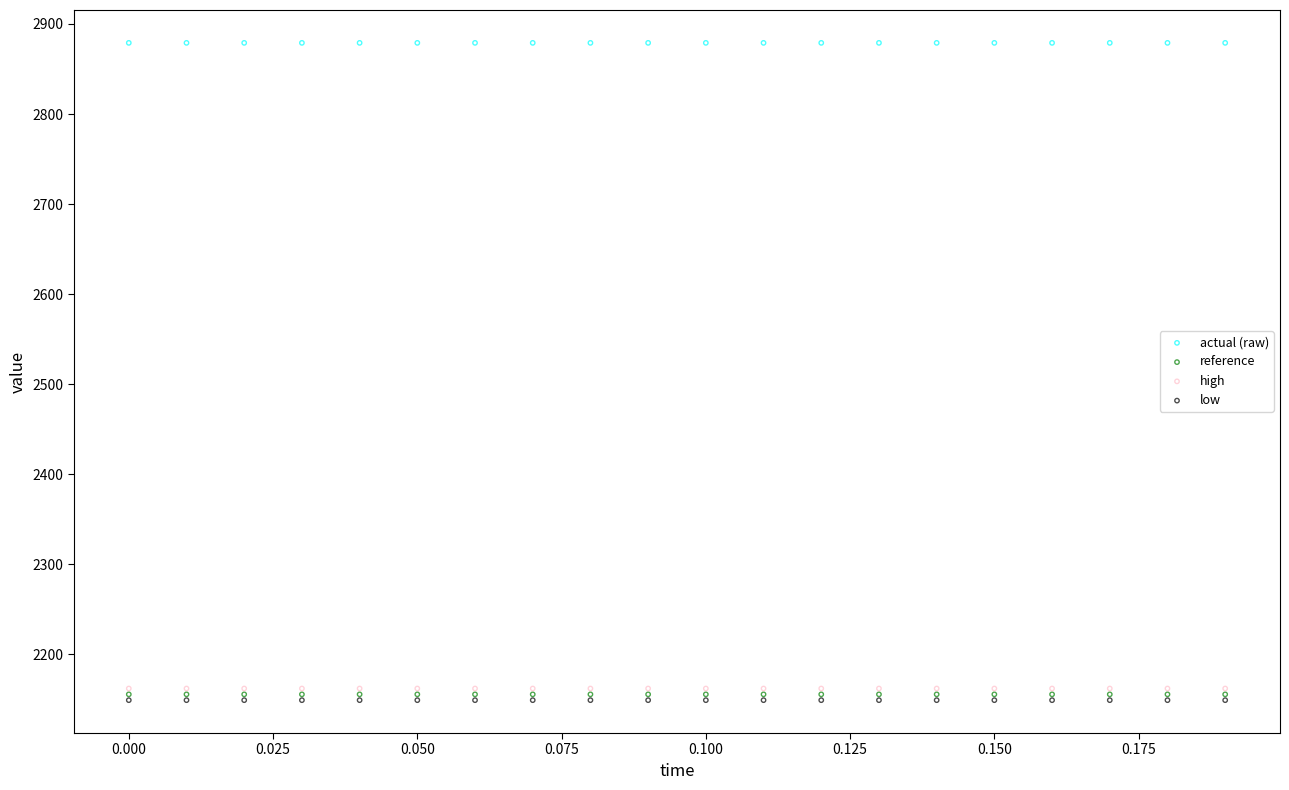

Which series contains the lowest Y value?

low